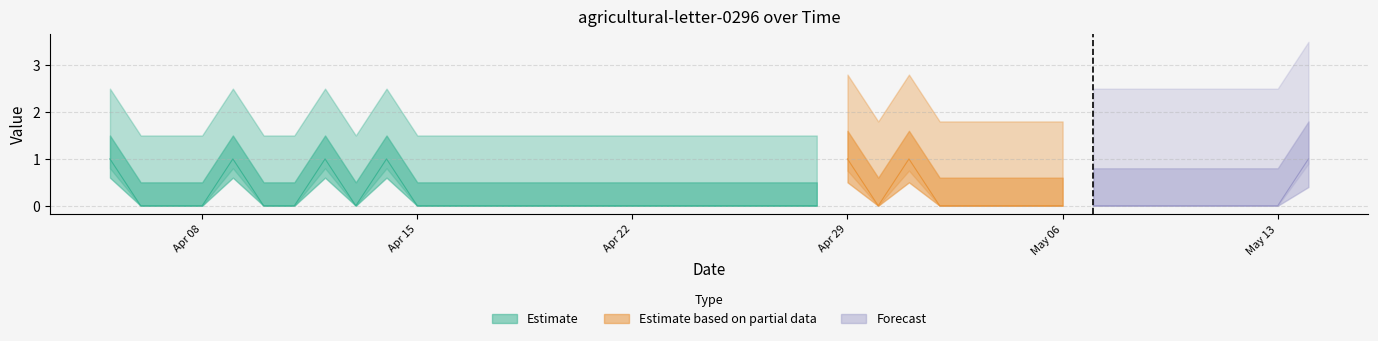

How many values are between 0 and 1?

40